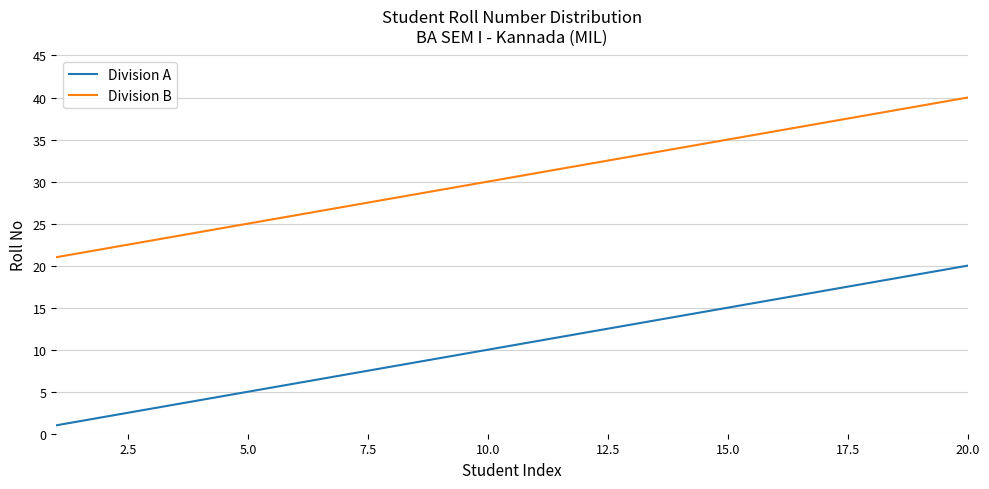

What is the highest value of the Division B series?

40